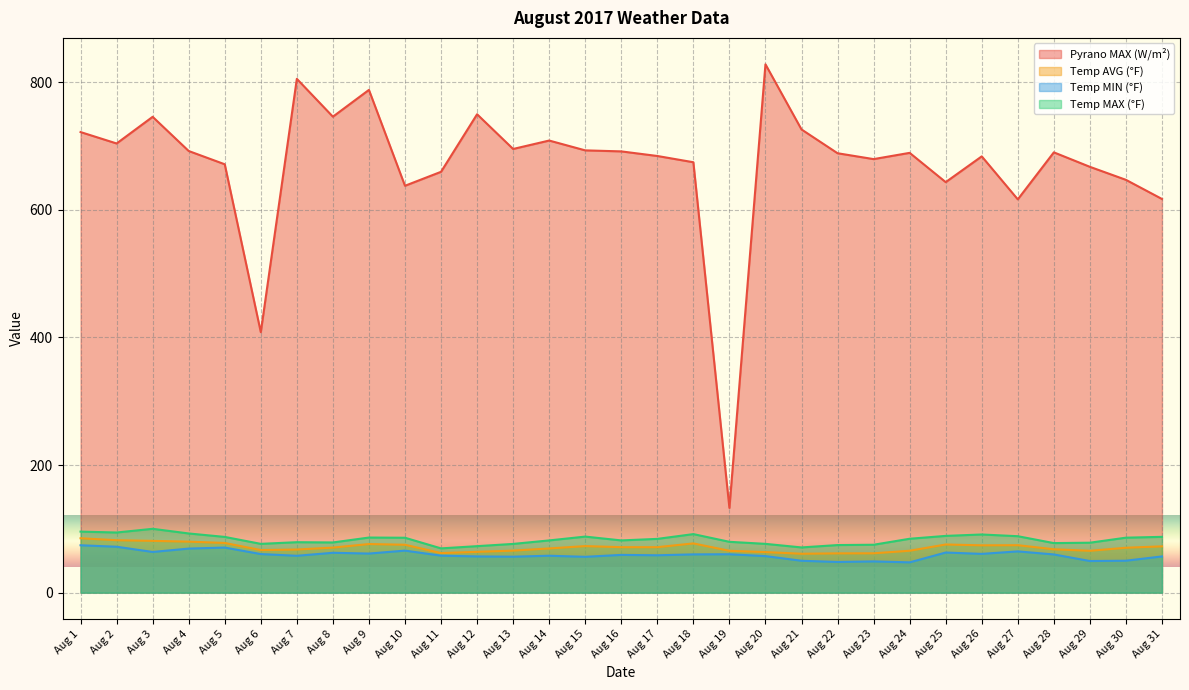

List the labels in order of Temp AVG (°F) value, largest first.

Aug 1, Aug 2, Aug 3, Aug 4, Aug 5, Aug 18, Aug 9, Aug 25, Aug 10, Aug 27, Aug 26, Aug 15, Aug 31, Aug 16, Aug 17, Aug 8, Aug 30, Aug 14, Aug 28, Aug 7, Aug 6, Aug 13, Aug 24, Aug 19, Aug 29, Aug 12, Aug 20, Aug 11, Aug 23, Aug 22, Aug 21